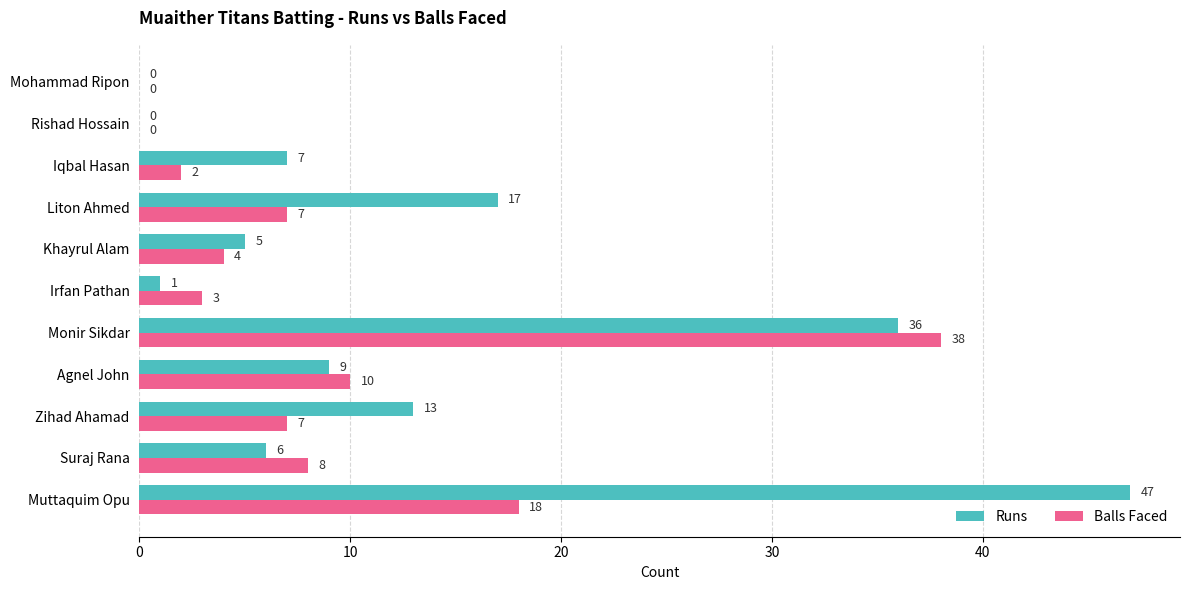

The Balls Faced series shows 4 at Khayrul Alam. True or false?

True